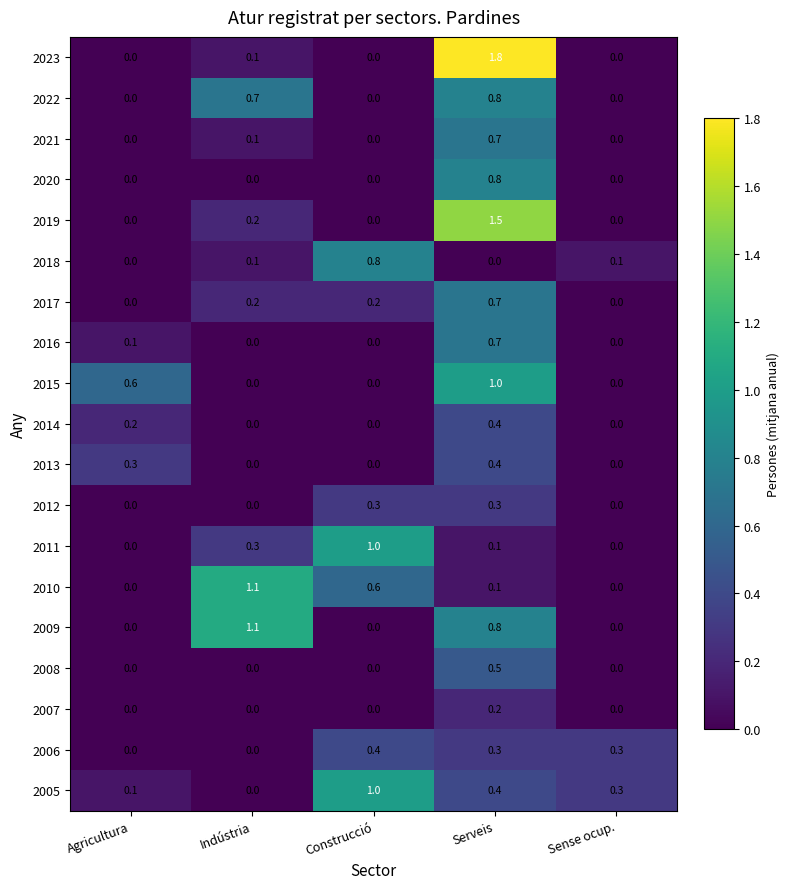

Which category has the highest value in the 2011 series?

Construcció